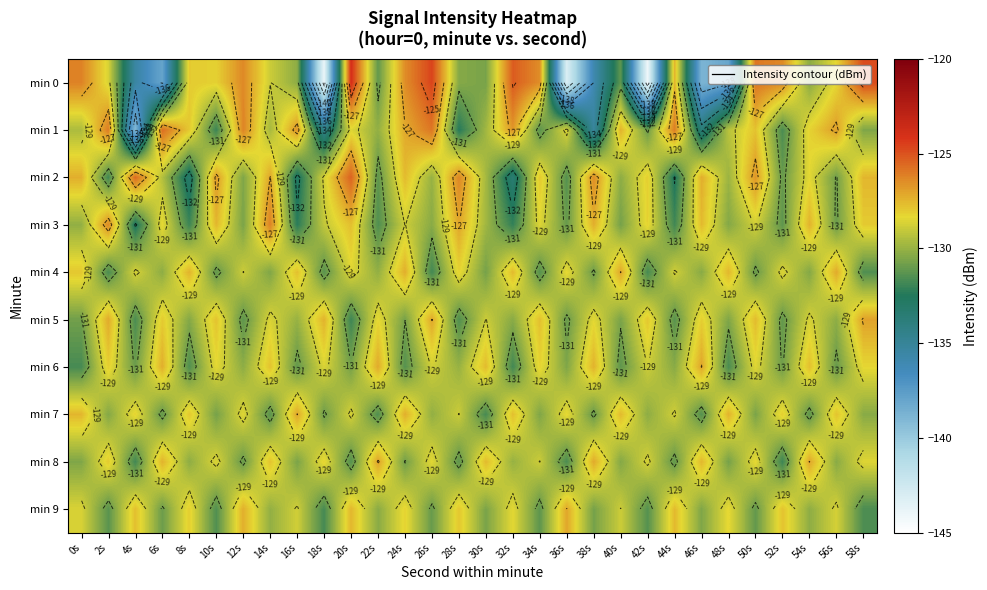

What is the difference between the min 5 values at 56s and 22s?

1.9